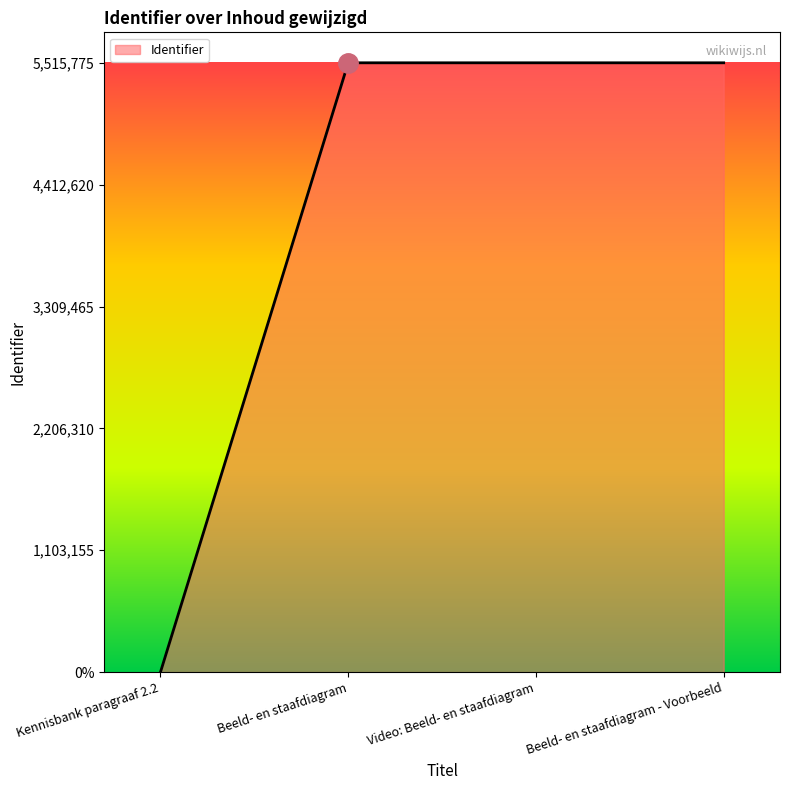

Rank the categories by value from lowest to highest.

Kennisbank paragraaf 2.2, Beeld- en staafdiagram, Video: Beeld- en staafdiagram, Beeld- en staafdiagram - Voorbeeld